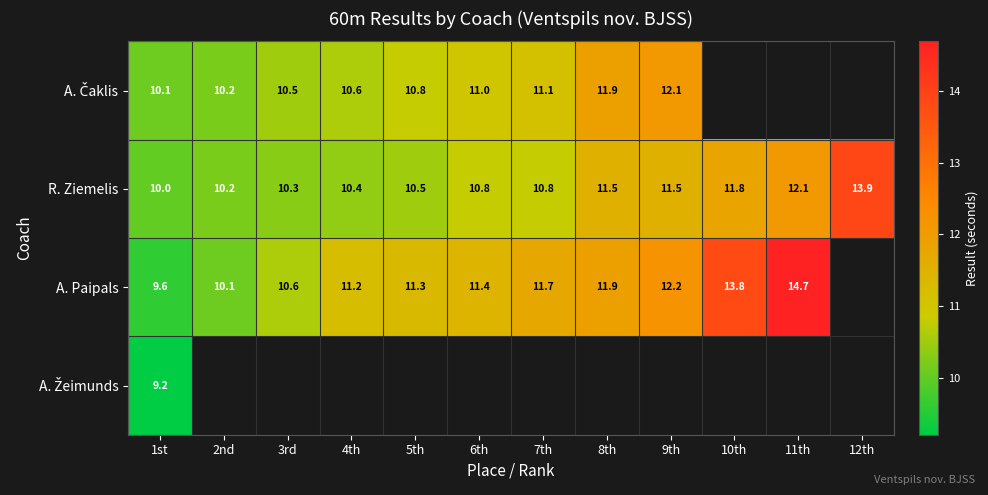

The value of A. Paipals at 2nd is 17.8. True or false?

False